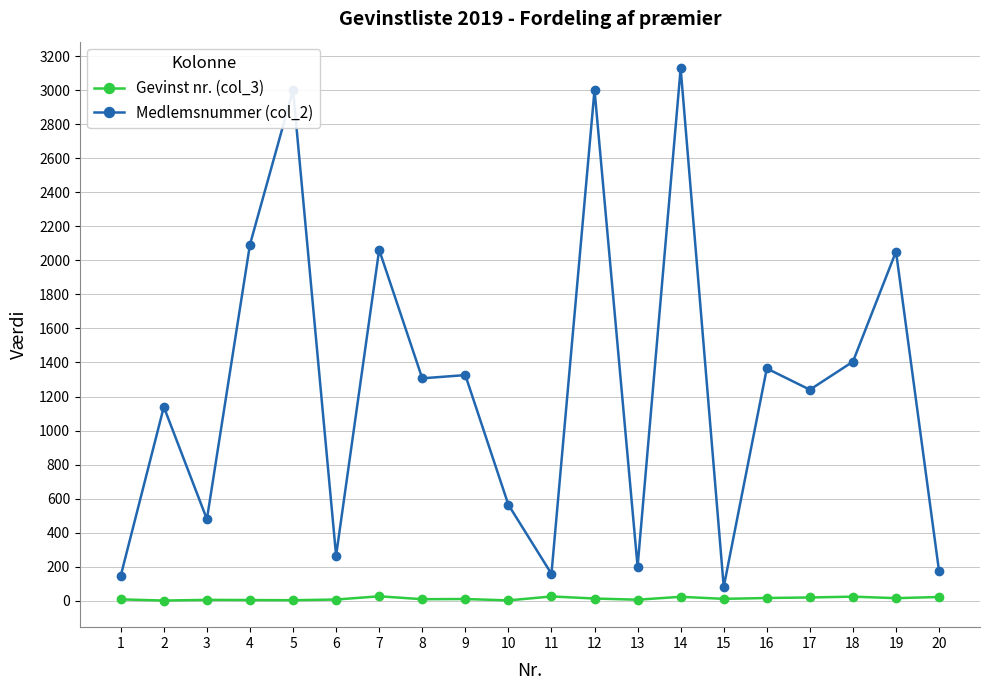

How many values in the Medlemsnummer (col_2) series are below 1307?

10